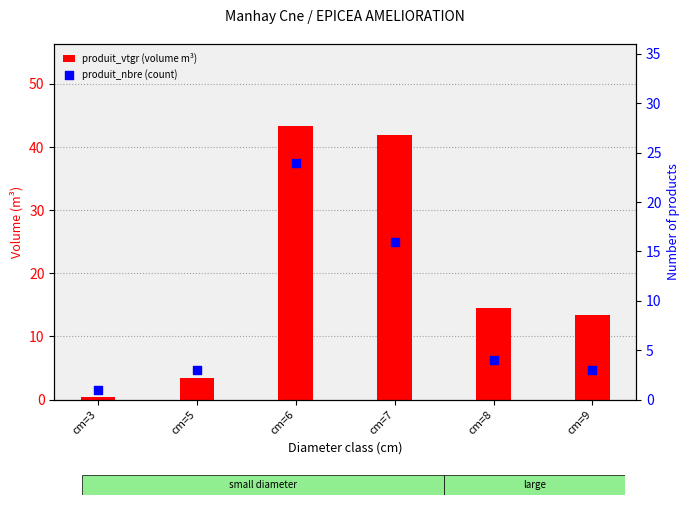

Is the value of produit_vtgr (volume m³) at cm=8 greater than the value of produit_nbre (count) at cm=8?

Yes